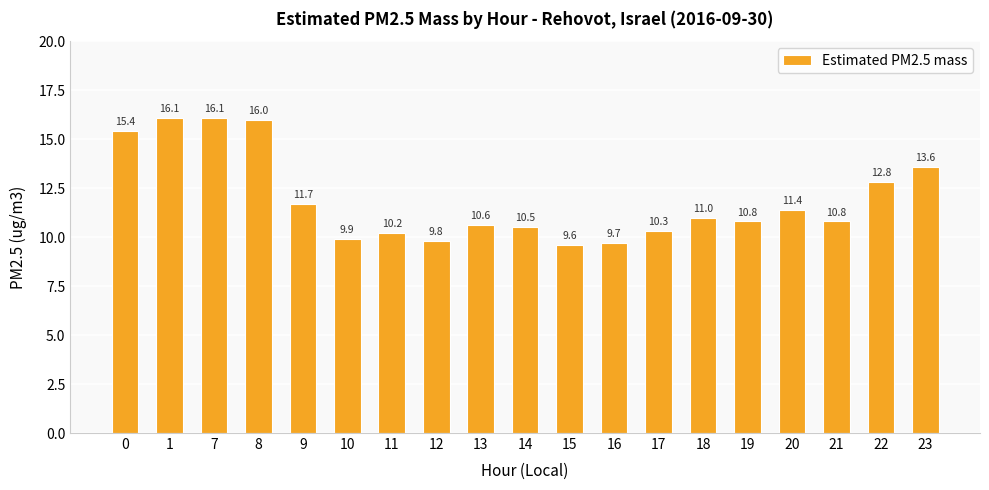

Are the bars grouped side by side (vs. stacked)?

No